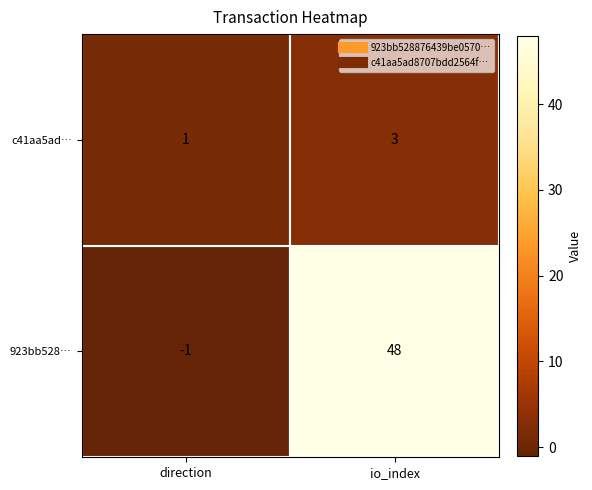

Between direction and io_index, which series saw the biggest shift?

923bb528…